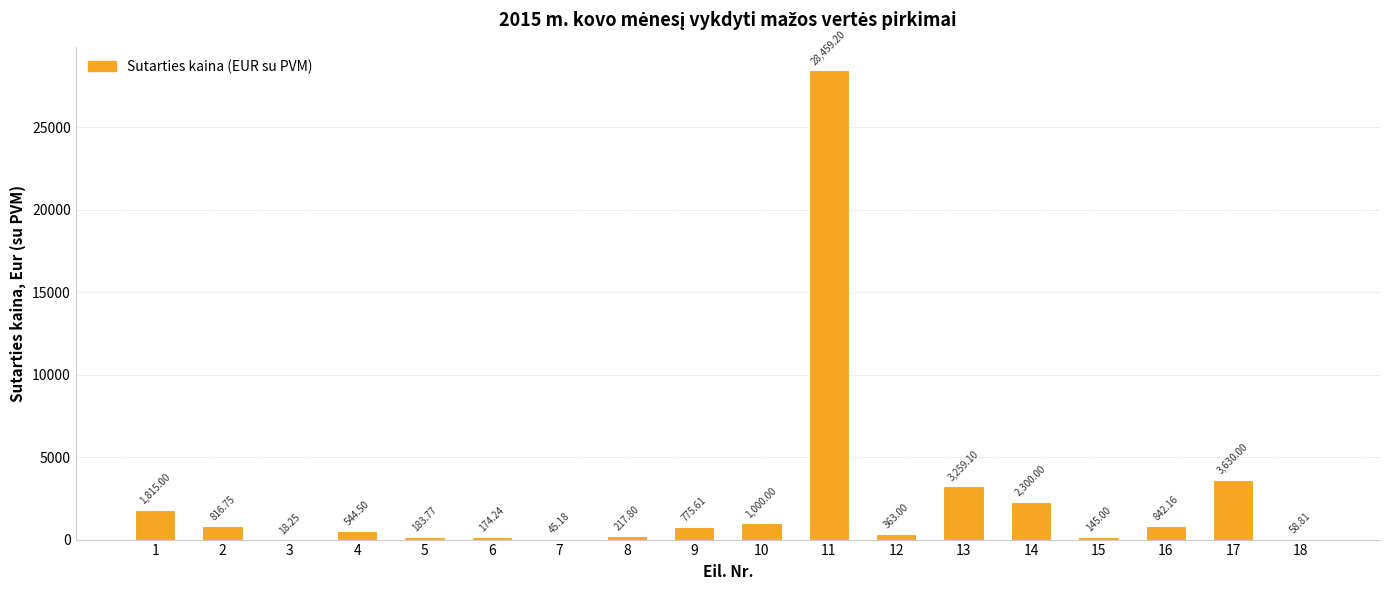

What is the sum of all values?

44648.4